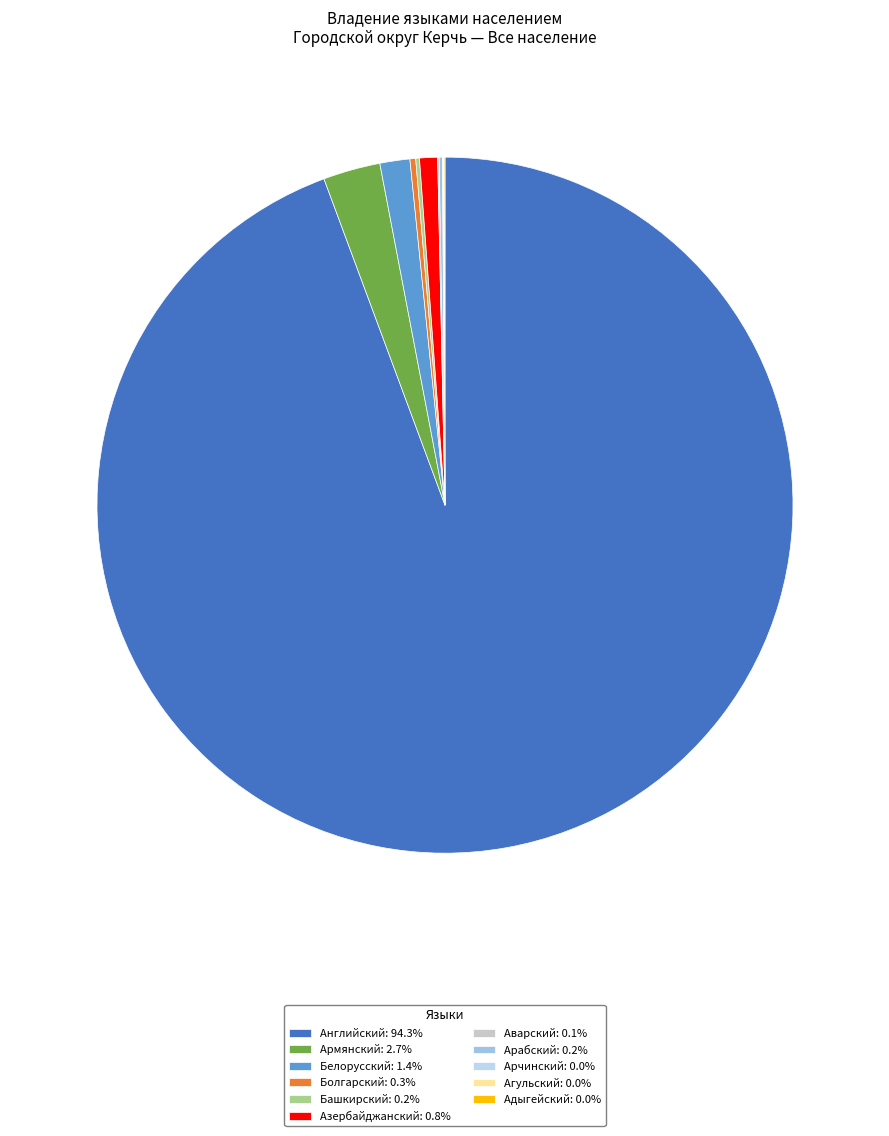

Count the number of slices in the pie.

11